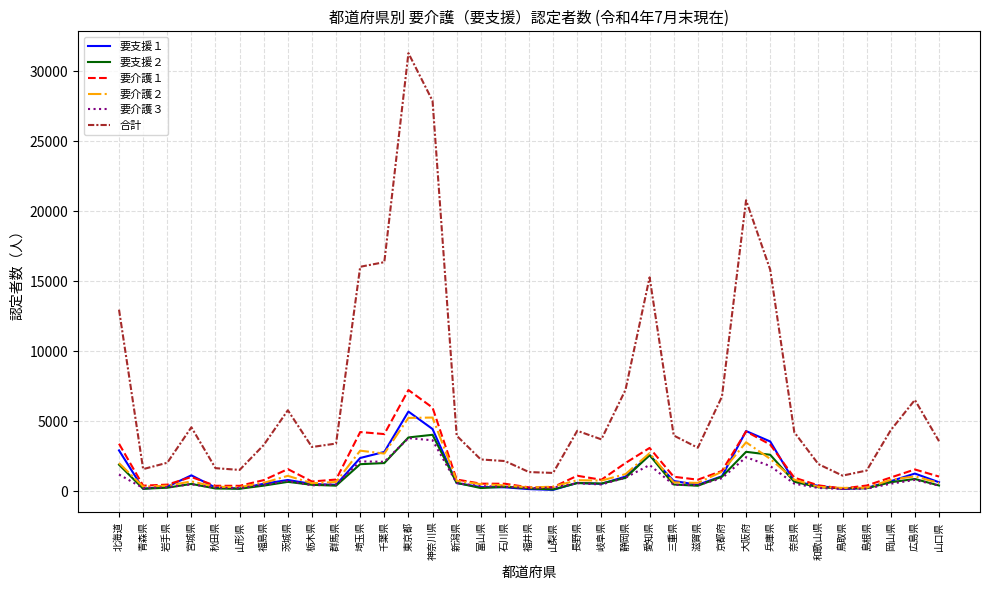

What are all the series names shown in the legend?

要支援１, 要支援２, 要介護１, 要介護２, 要介護３, 合計